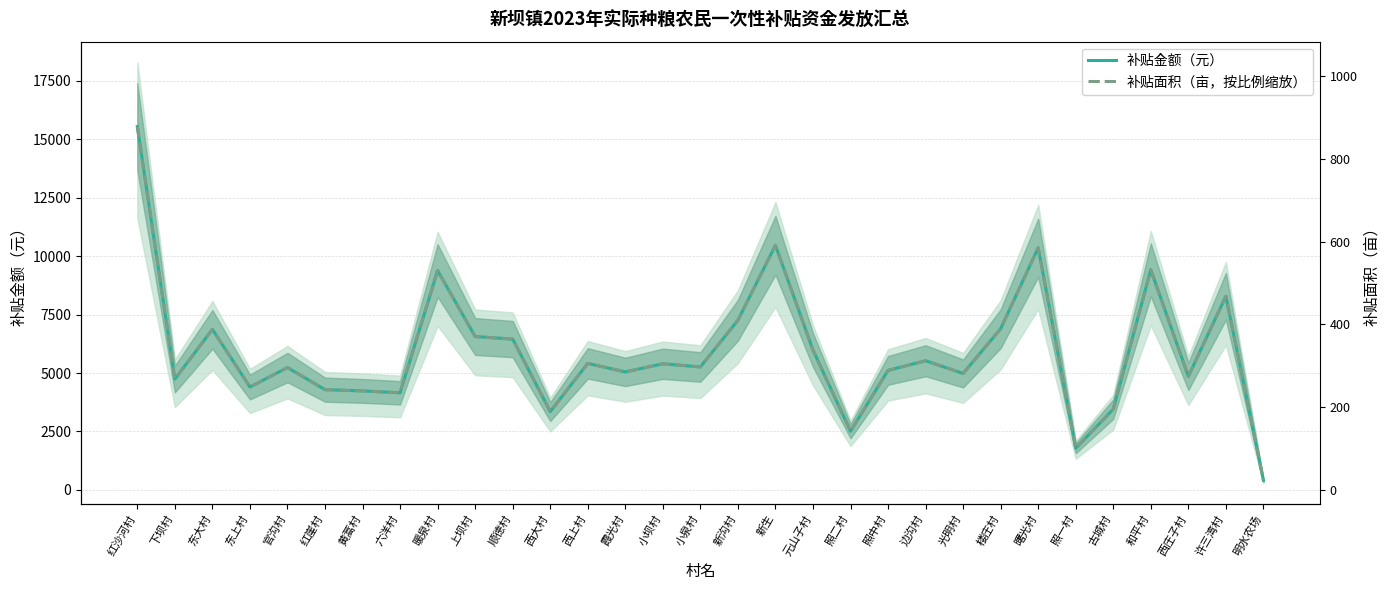

How many values in the 补贴金额（元） series are below 5258?

15